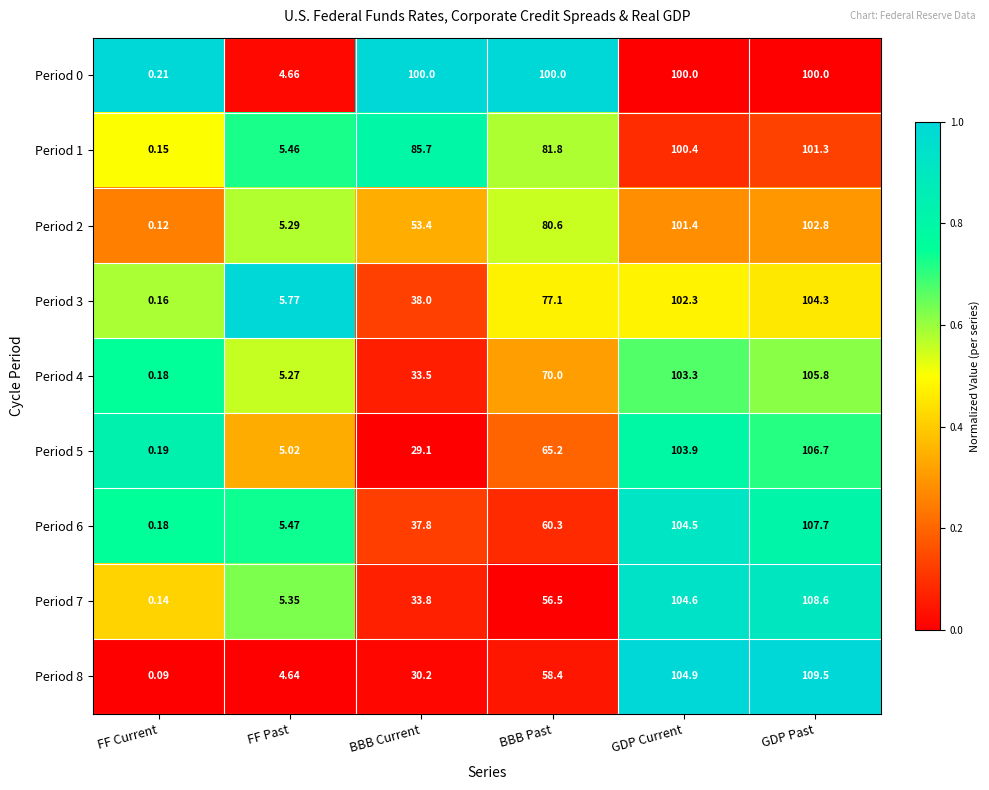

Which category has the lowest value in the Period 5 series?

FF Current